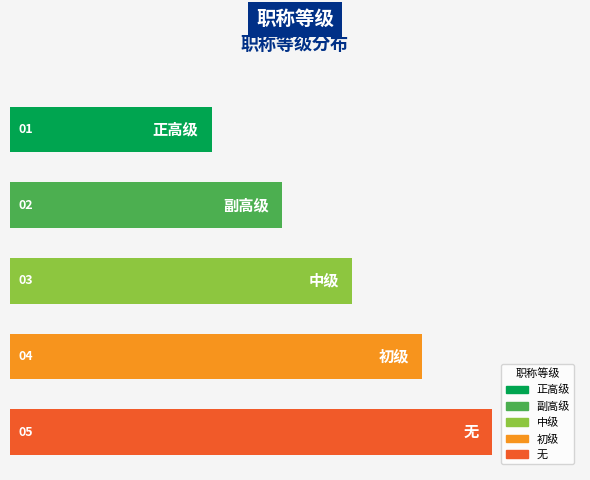

Reading left to right, what are all the values shown in this chart?

正高级=2.3	副高级=3.1	中级=3.9	初级=4.7	无=5.5